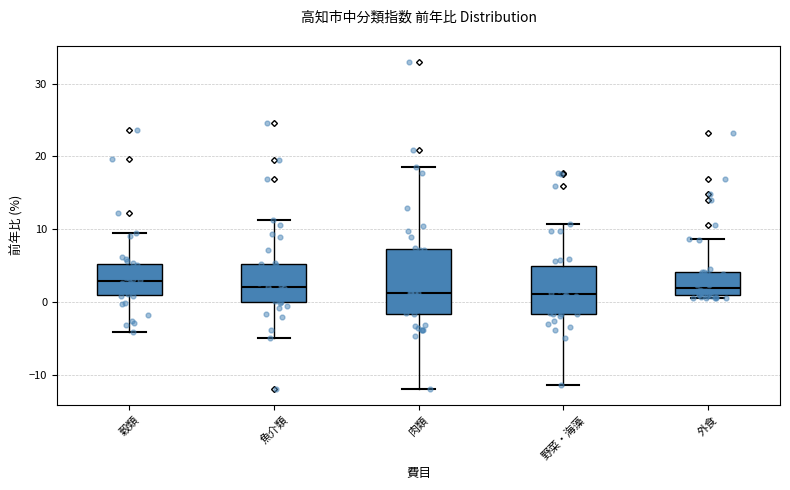

Where does the upper whisker of the box for 外食 end on the y-axis? The values are not printed on the chart, so give them approximately, as read against the axis.

9